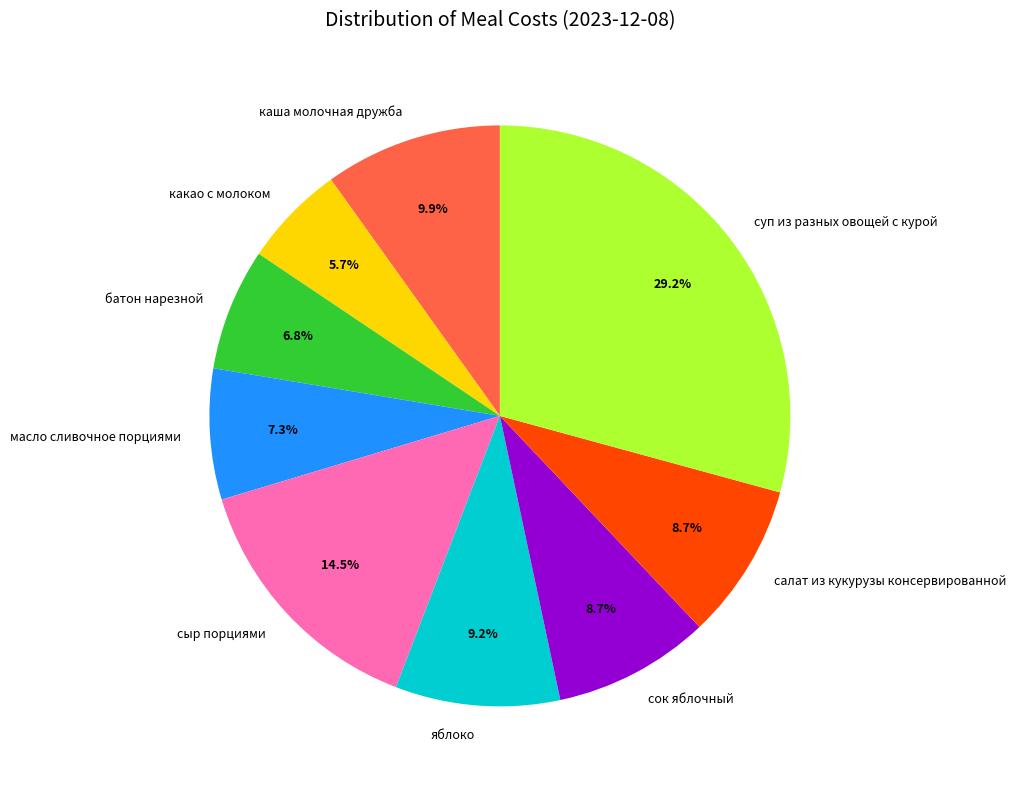

How many slices are in this pie chart?

9